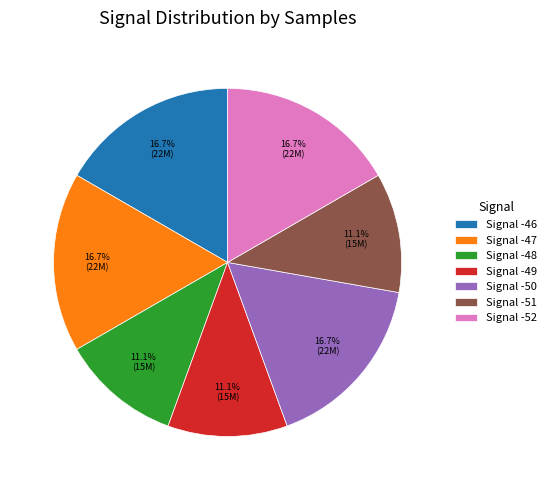

Combined, what portion of the pie is Signal -51 and Signal -49?

22.2%